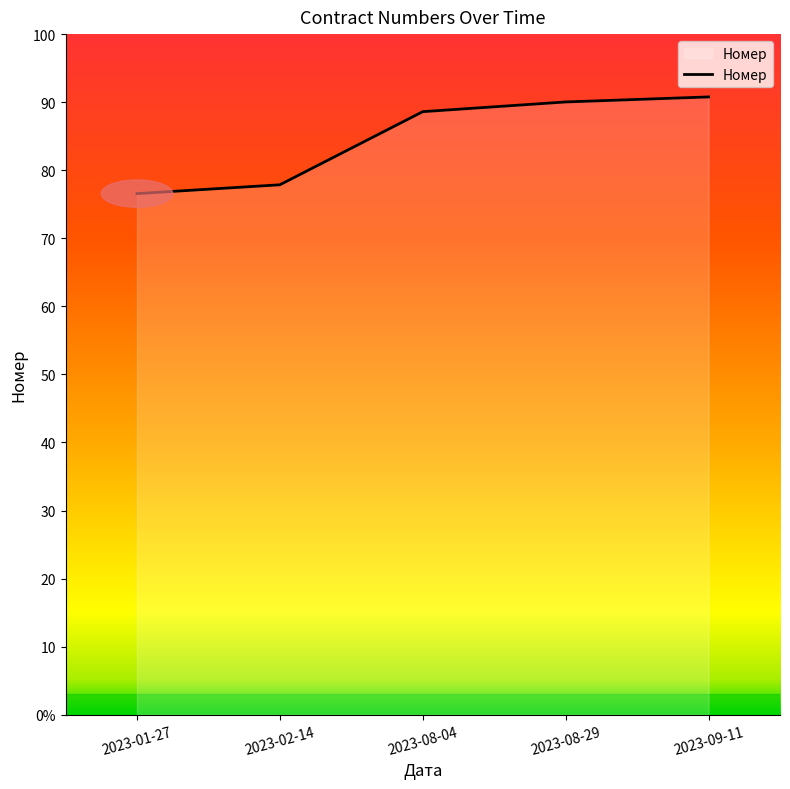

The value at 2023-08-04 is 88606646. True or false?

True